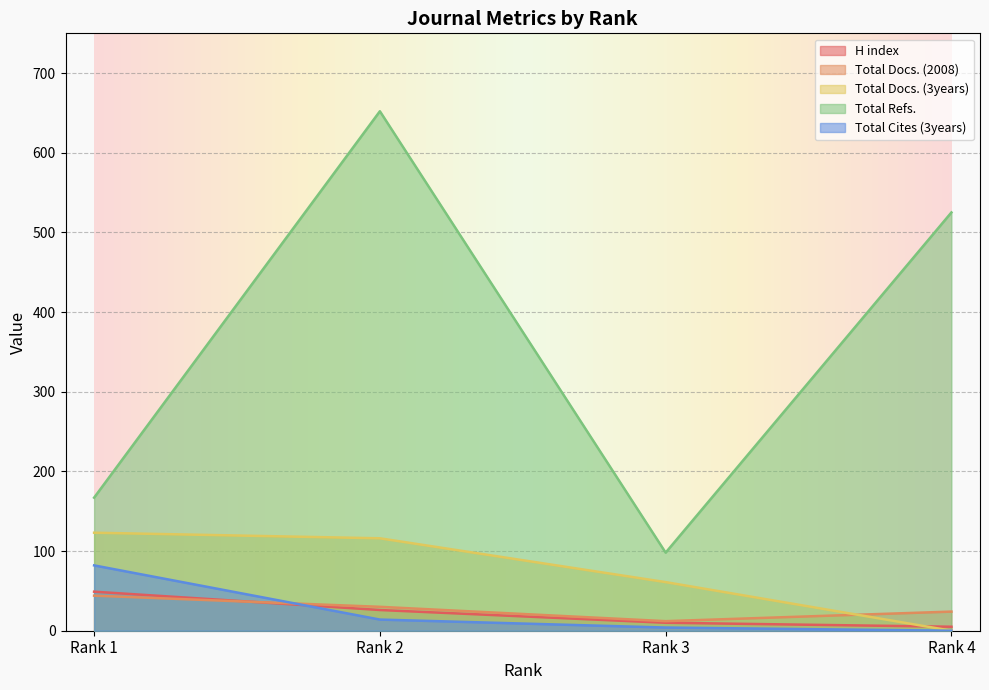

At how many categories does at least one series exceed 372?

2